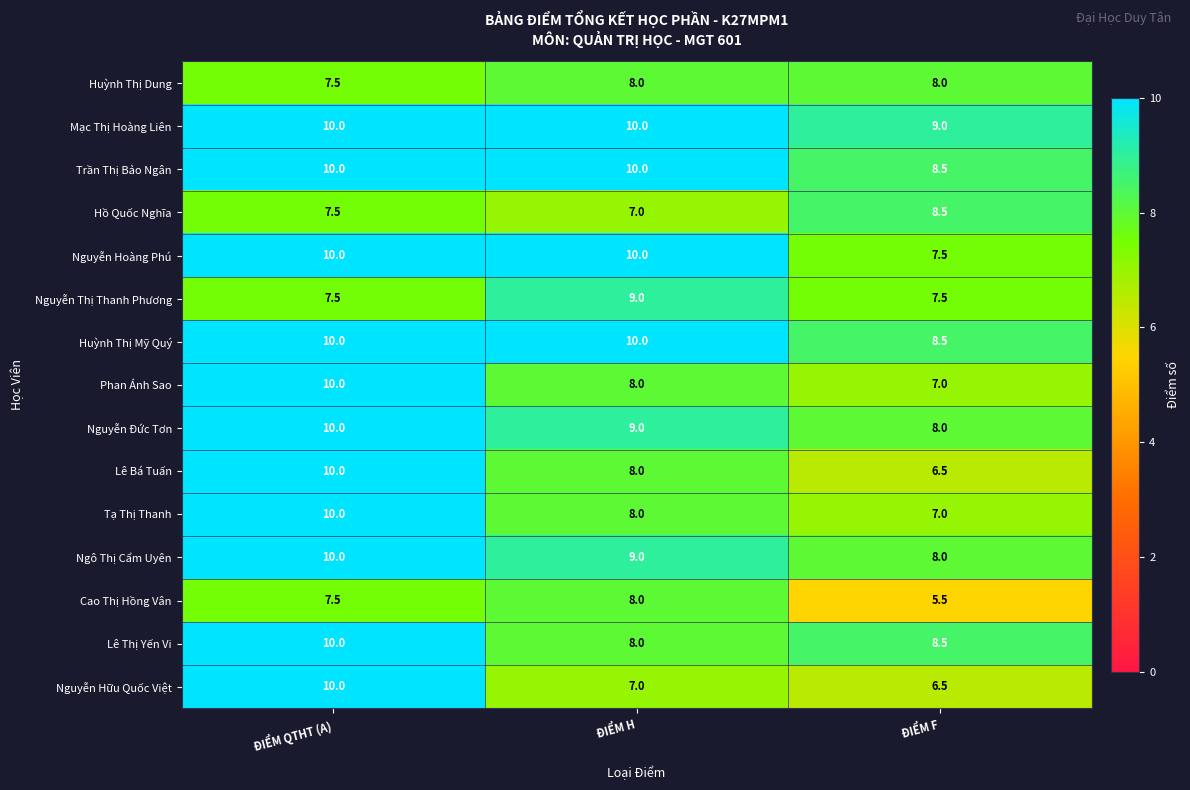

How many categories are shown in the chart?

3